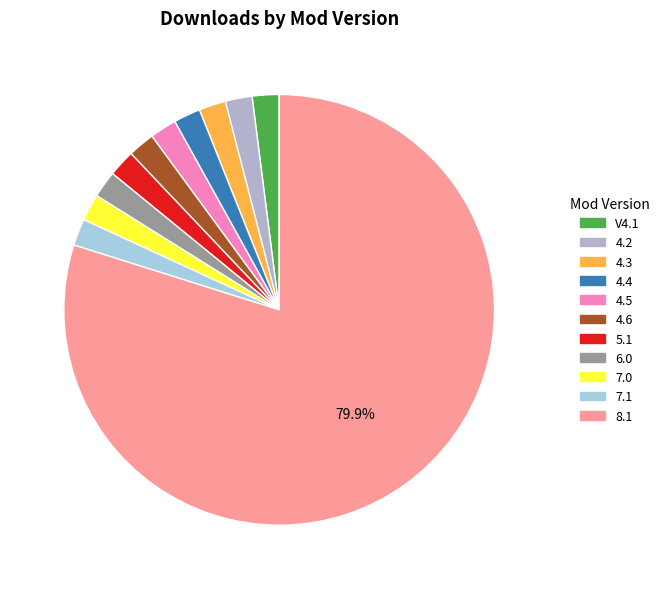

Does any single category account for the majority?

Yes